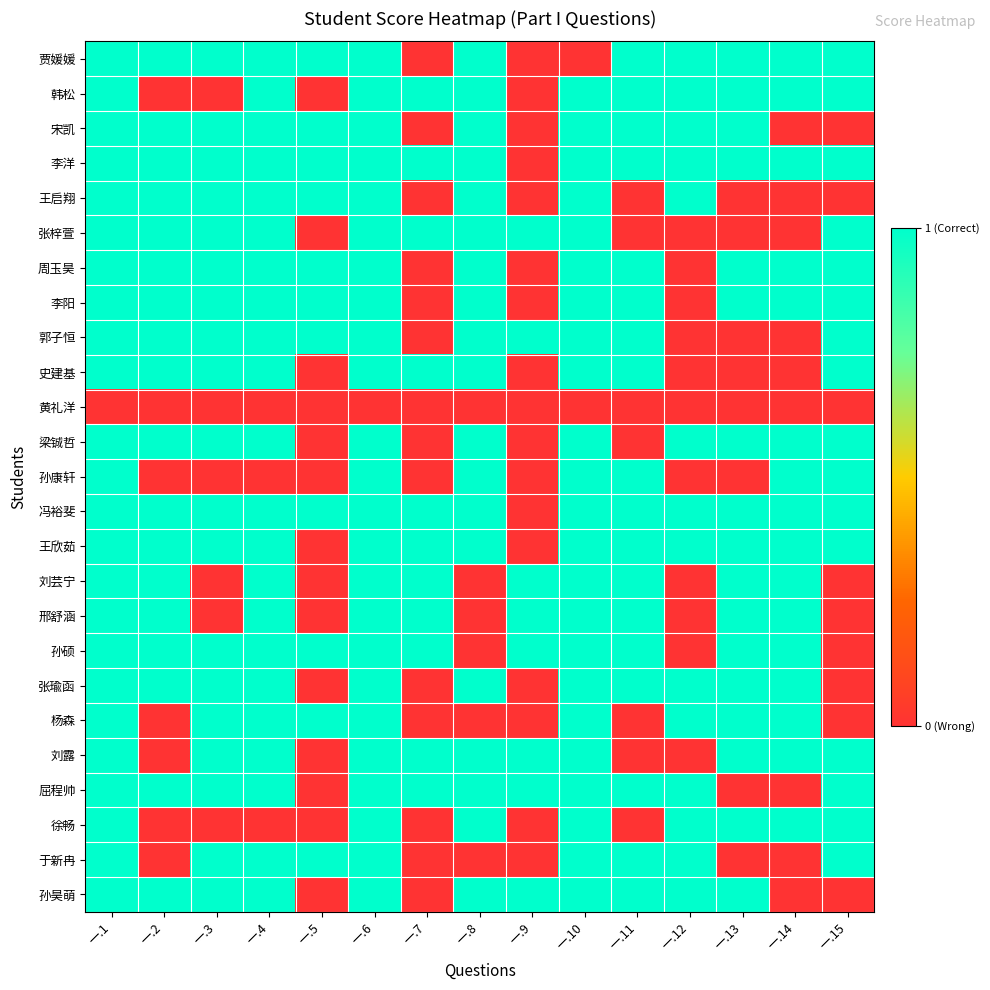

At how many categories does at least one series exceed 0?

15